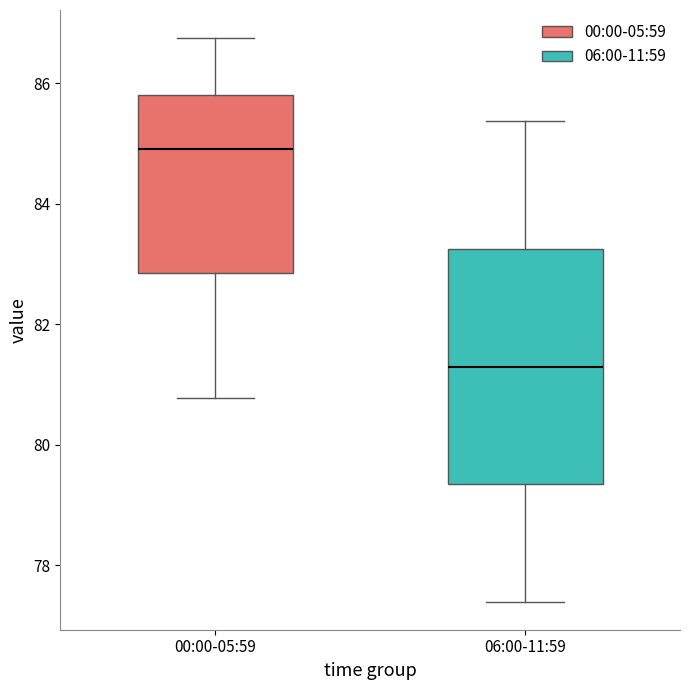

Reading left to right, transcribe this box plot: for each box, give where its median line is, the range the box spans, and where its two whiskers end, as read against the y-axis. The values are not printed on the chart, so give them approximately, as read against the axis.

00:00-05:59: median 85.0, box 82.8 to 85.8, whiskers 80.8 to 86.8
06:00-11:59: median 81.4, box 79.4 to 83.2, whiskers 77.4 to 85.4